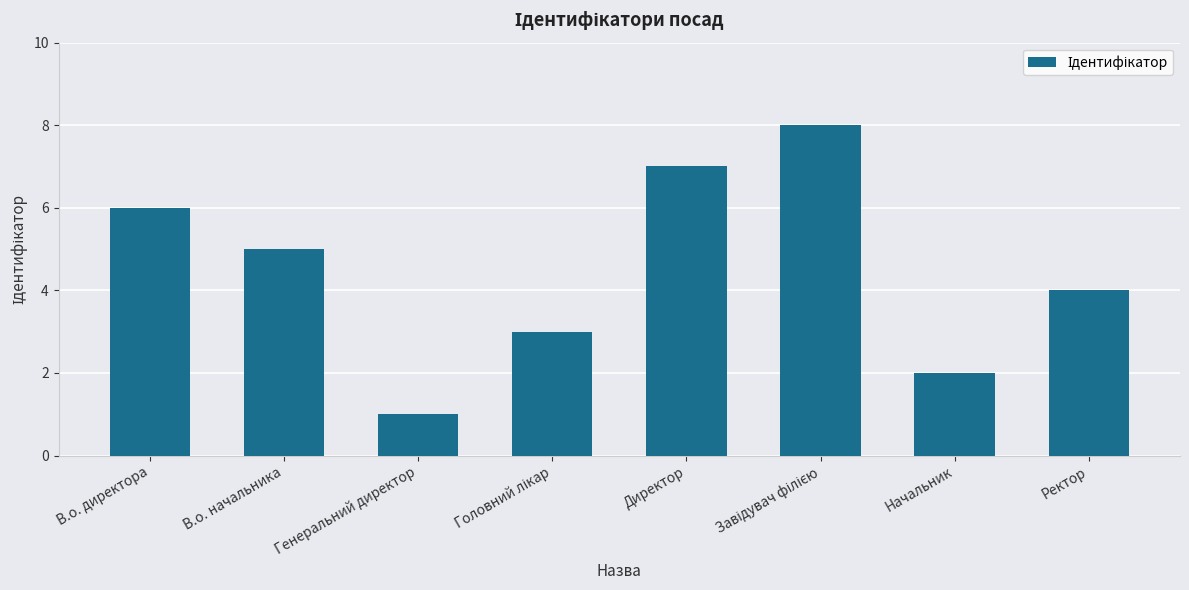

The chart shows a value of 6 at В.о. директора. True or false?

True